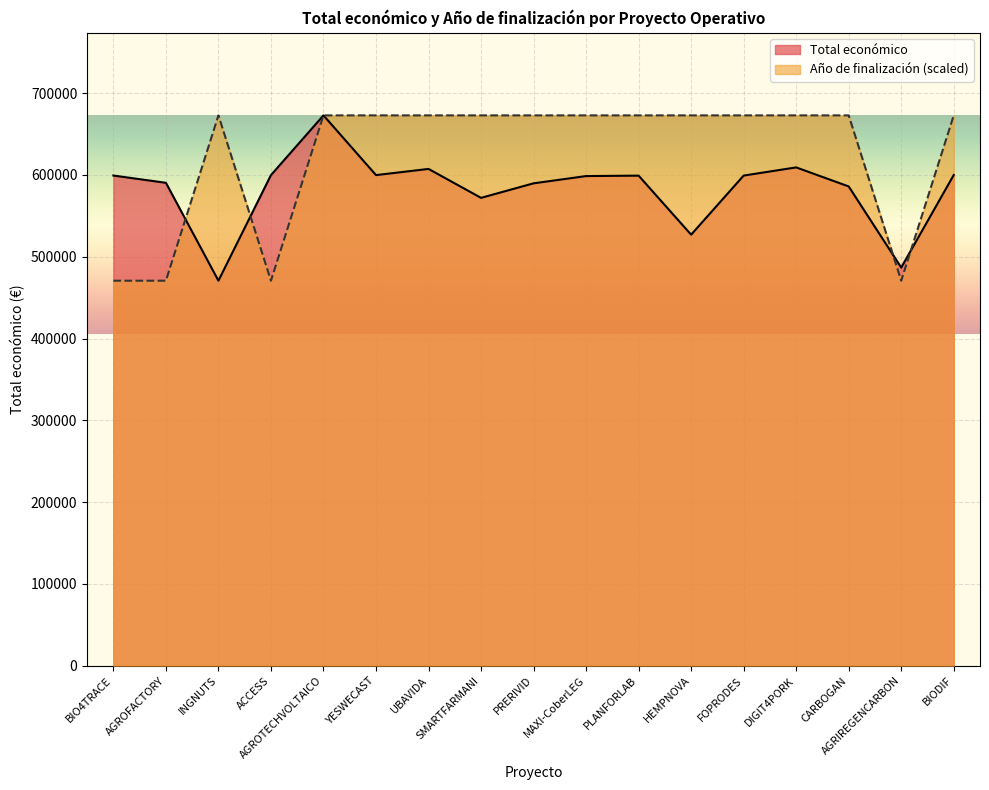

Reading right to left, extract all data points from this chart.

Total económico: 599927	486756	585914	609206	599211	526962	599134	598609	589731	571965	607342	599792	672807	599779	470675	590382	599262
Año de finalización: 672807	470675	672807	672807	672807	672807	672807	672807	672807	672807	672807	672807	672807	470675	672807	470675	470675